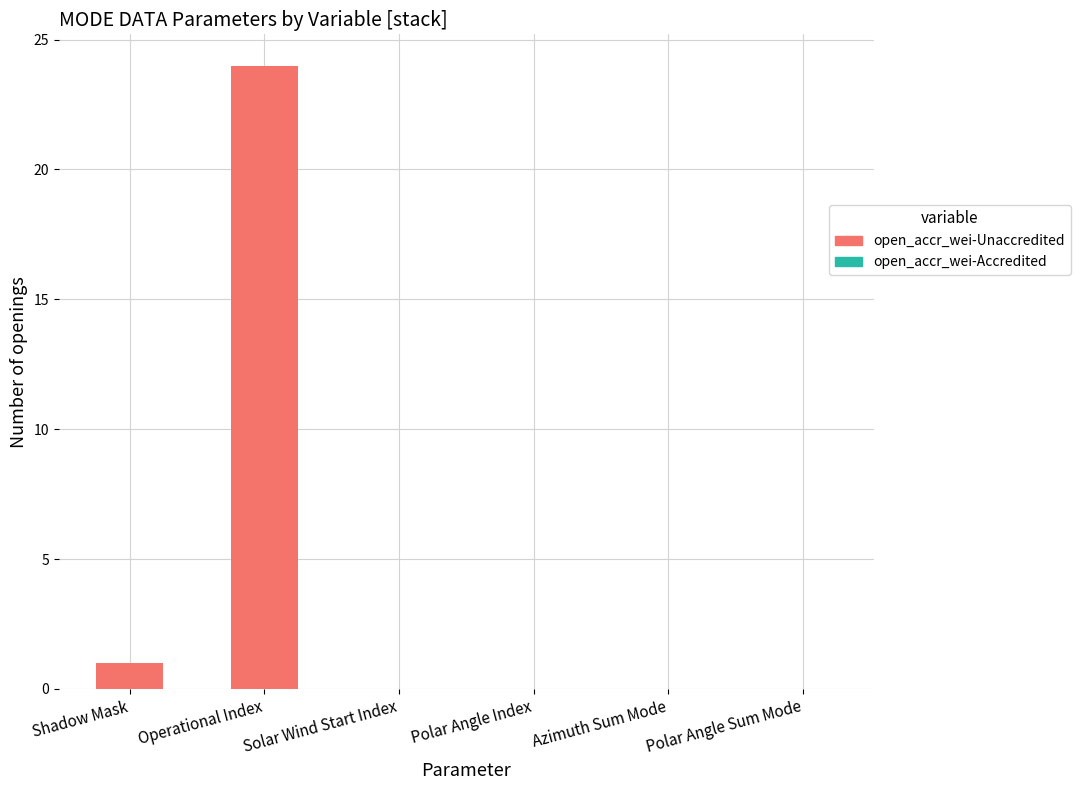

Which has a higher value, Shadow Mask or Azimuth Sum Mode?

Shadow Mask